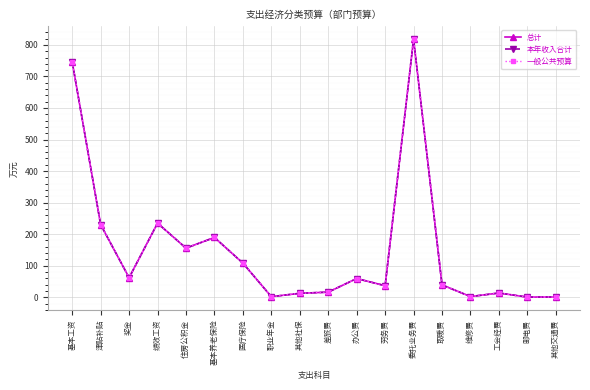

At which label does 本年收入合计 first exceed 59?

基本工资